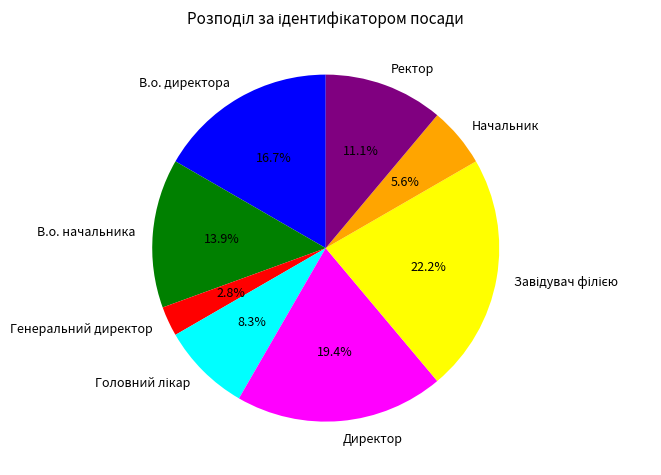

How much of the chart is everything except В.о. начальника?

86.1%